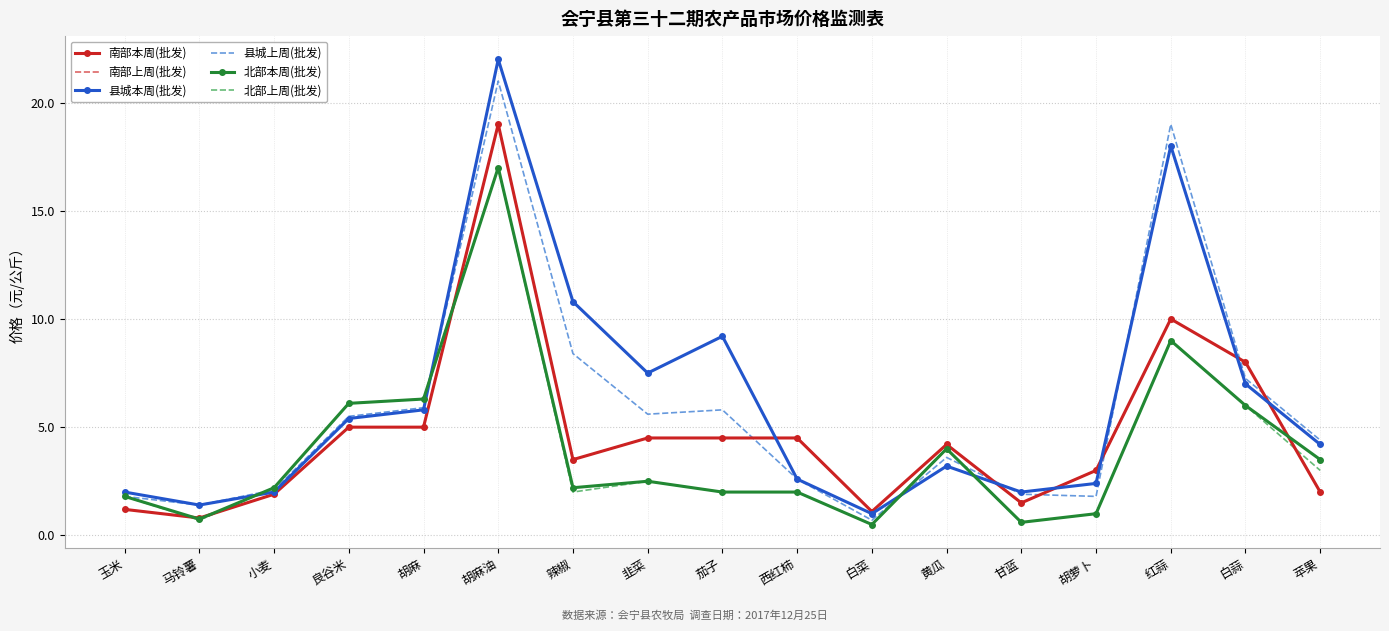

What are all the series names shown in the legend?

南部本周(批发), 南部上周(批发), 县城本周(批发), 县城上周(批发), 北部本周(批发), 北部上周(批发)